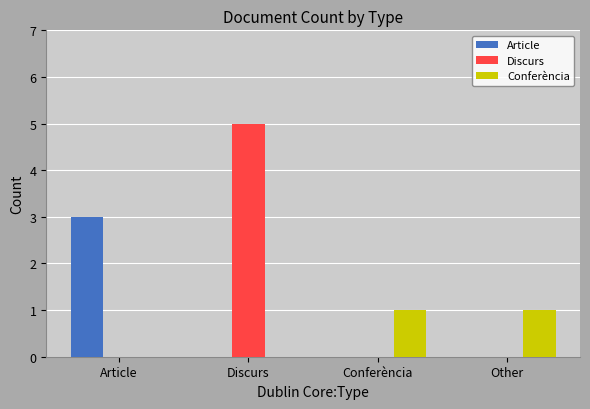

Reading left to right, extract all data points from this chart.

Article: Article=3	Discurs=0	Conferència=0	Other=0
Discurs: Article=0	Discurs=5	Conferència=0	Other=0
Conferència: Article=0	Discurs=0	Conferència=1	Other=1